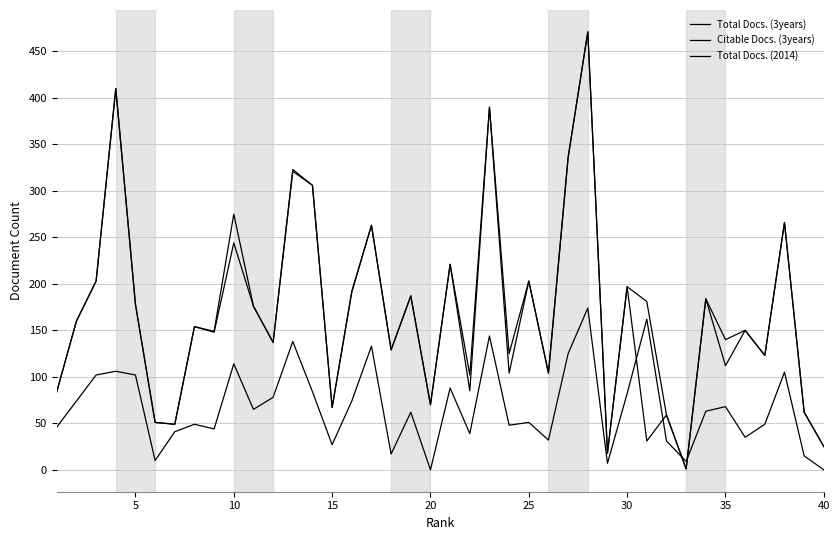

Which series ends up on top after the final intersection of Total Docs. (2014) and Total Docs. (3years)?

Total Docs. (3years)